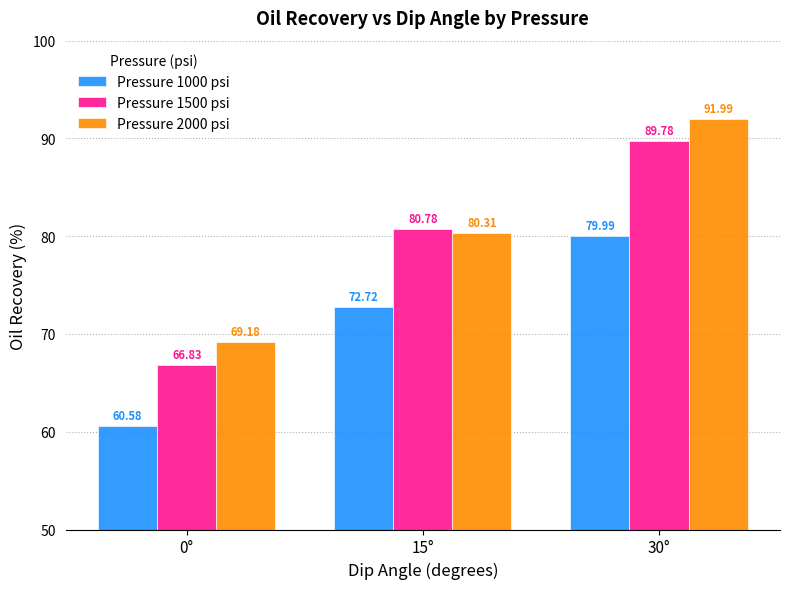

Which series changed the most between 15° and 30°?

Pressure 2000 psi